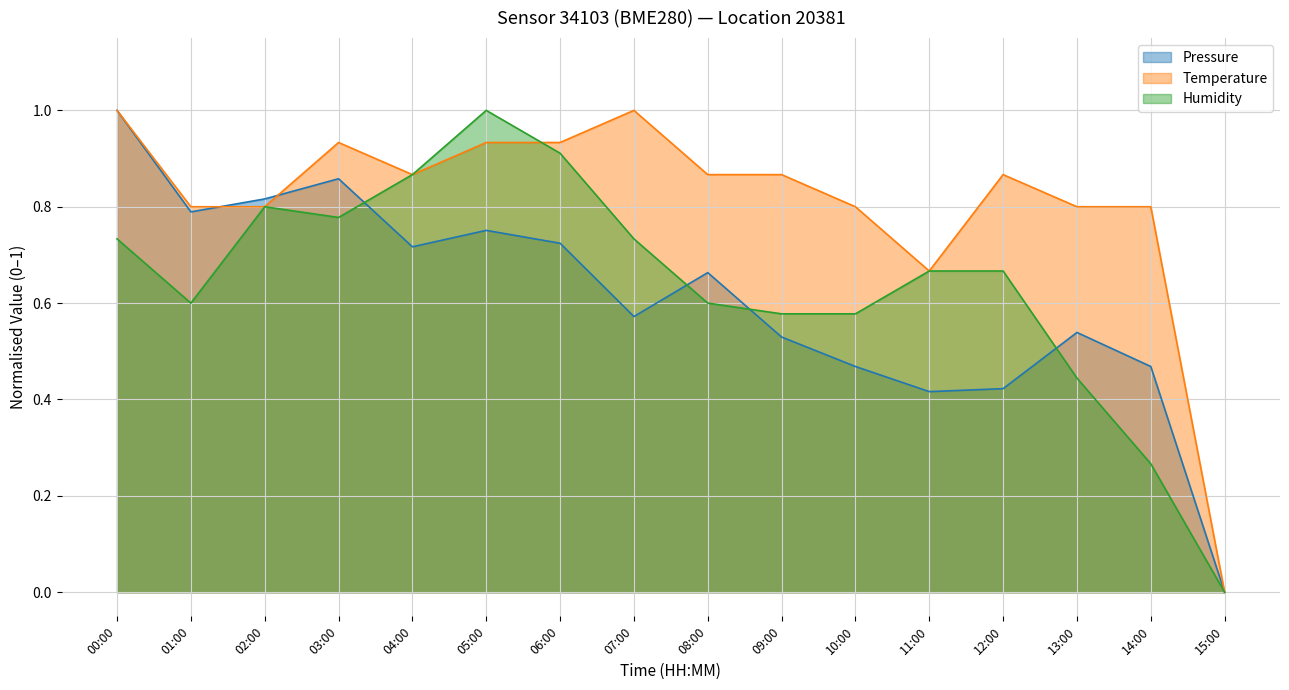

Between 06:00 and 15:00, which series saw the biggest shift?

Temperature